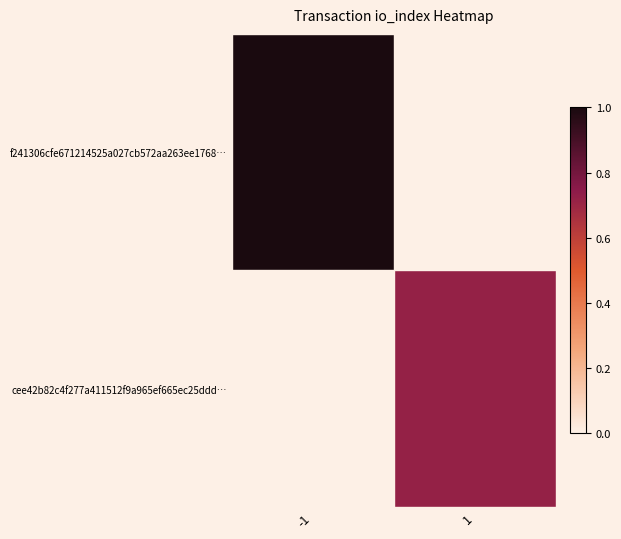

Reading right to left, list all the values displayed in this chart.

f241306cfe671214525a027cb572aa263ee1768…: 1=0.0	-1=1.0
cee42b82c4f277a411512f9a965ef665ec25ddd…: 1=0.7	-1=0.0